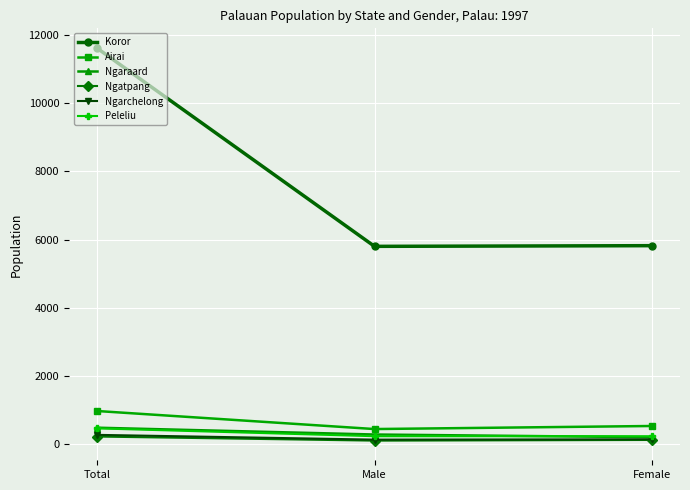

Where is Airai nearest to the value 705?

Female